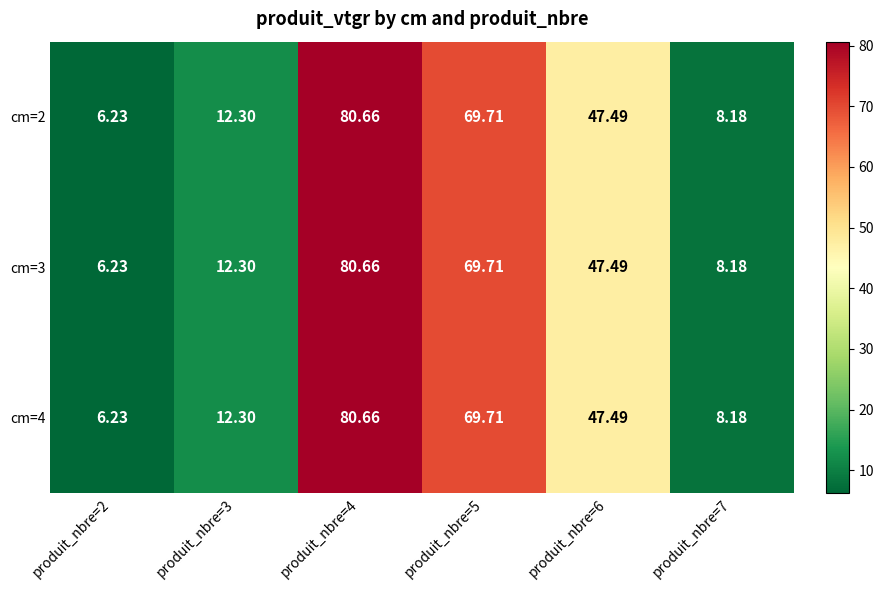

At how many categories does at least one series exceed 72?

1